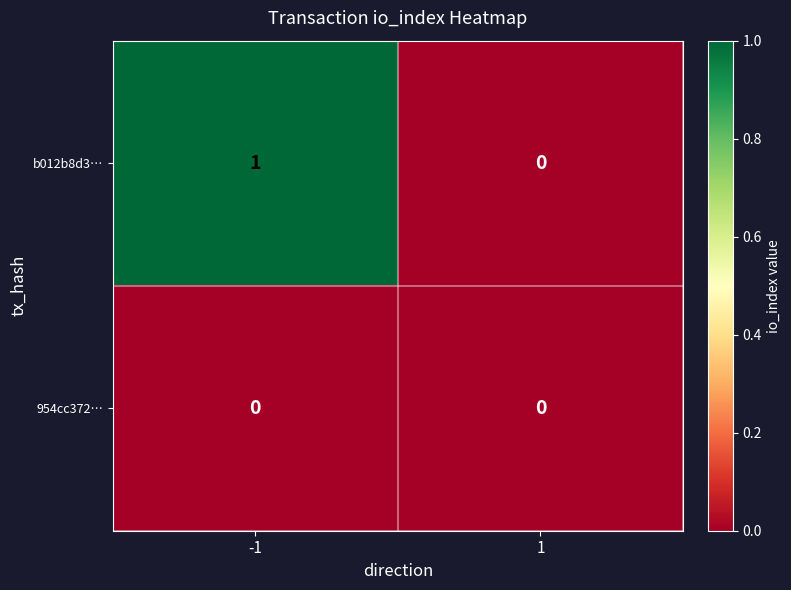

Which label corresponds to the largest value in the chart?

-1